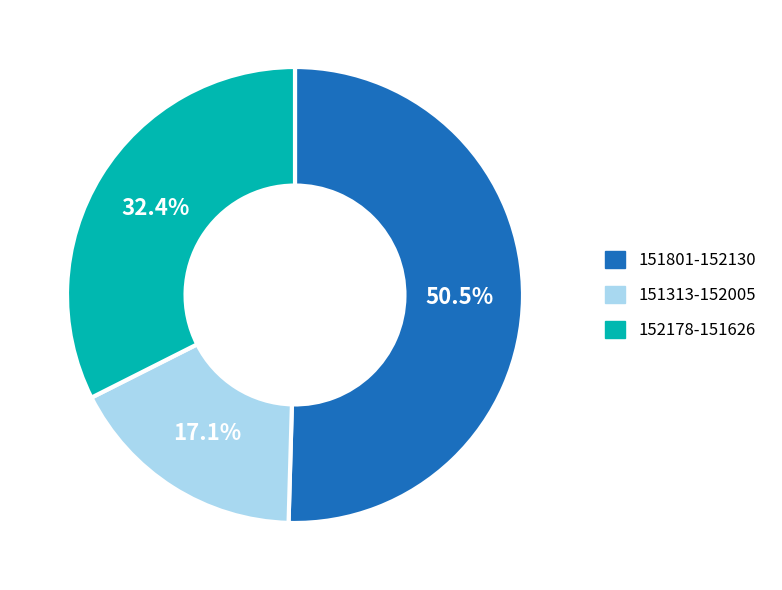

Does any single category account for the majority?

Yes